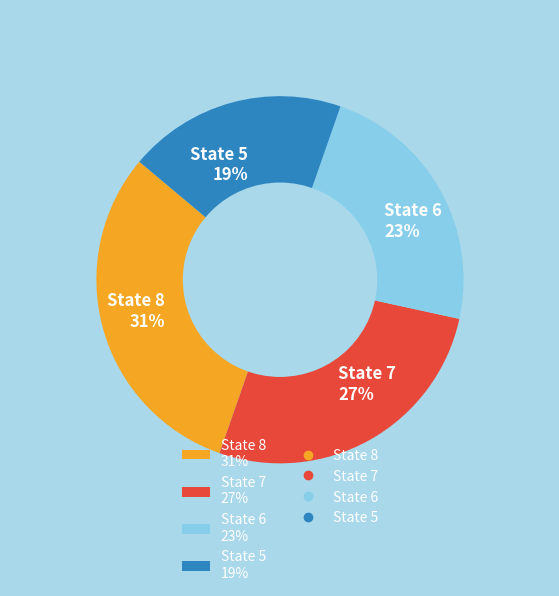

Is there any slice that represents more than half of the pie?

No